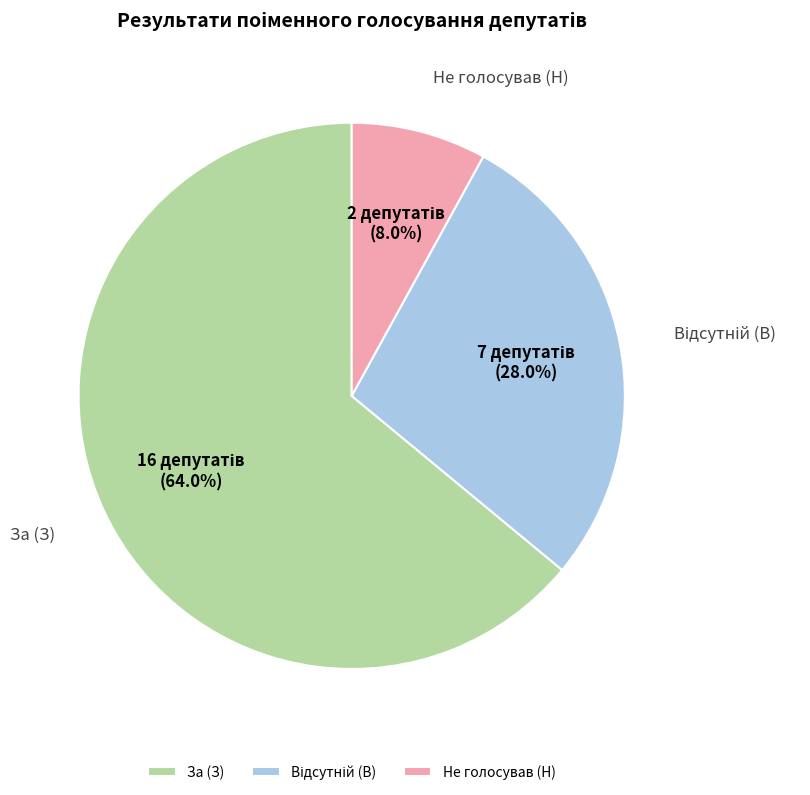

Combined, what portion of the pie is Не голосував (Н) and За (З)?

72.0%